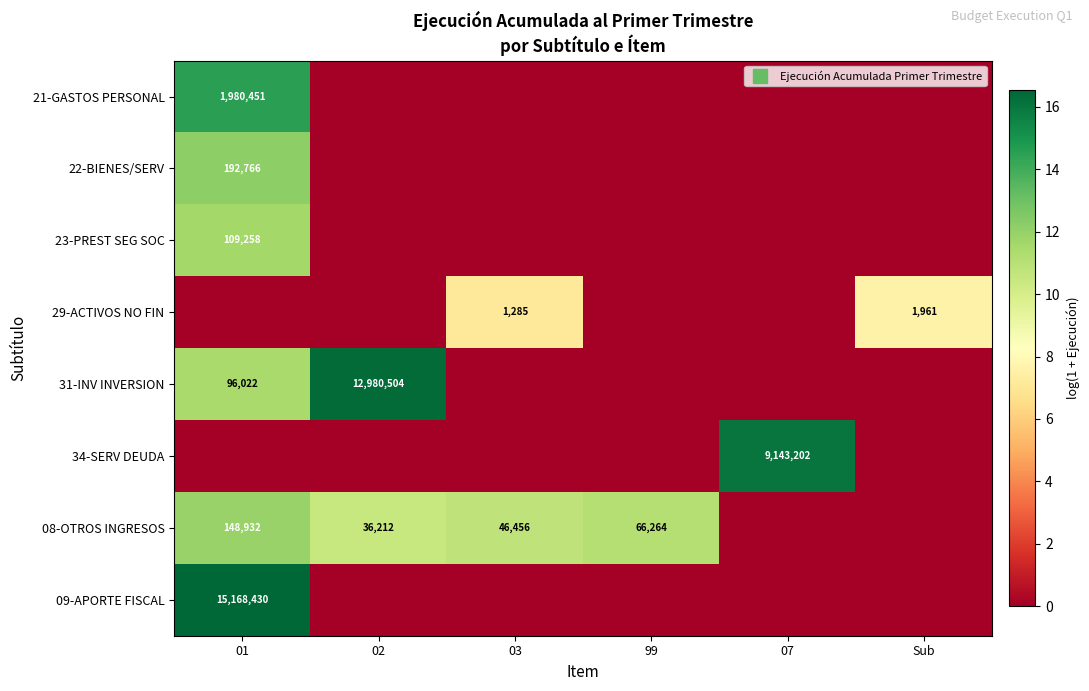

What is the approximate value of 29-ACTIVOS NO FIN at 03?

7.2